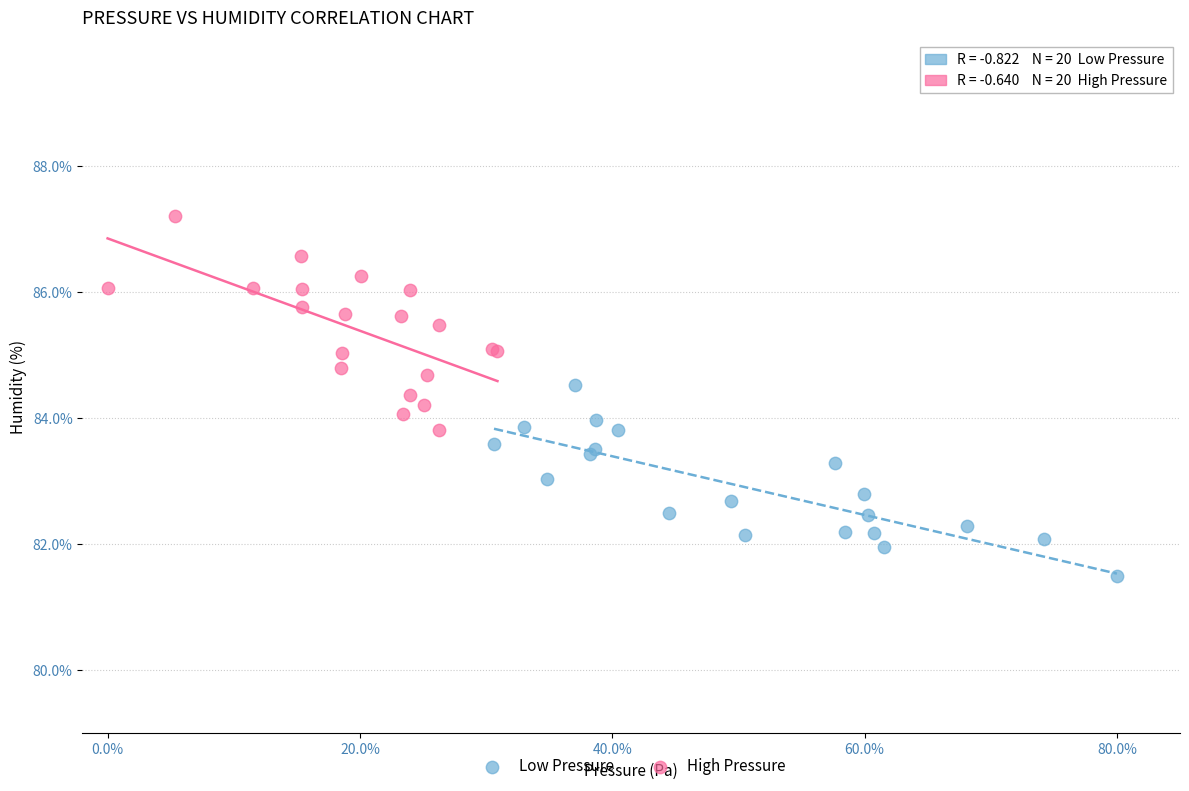

What are all the series names shown in the legend?

Low Pressure, High Pressure